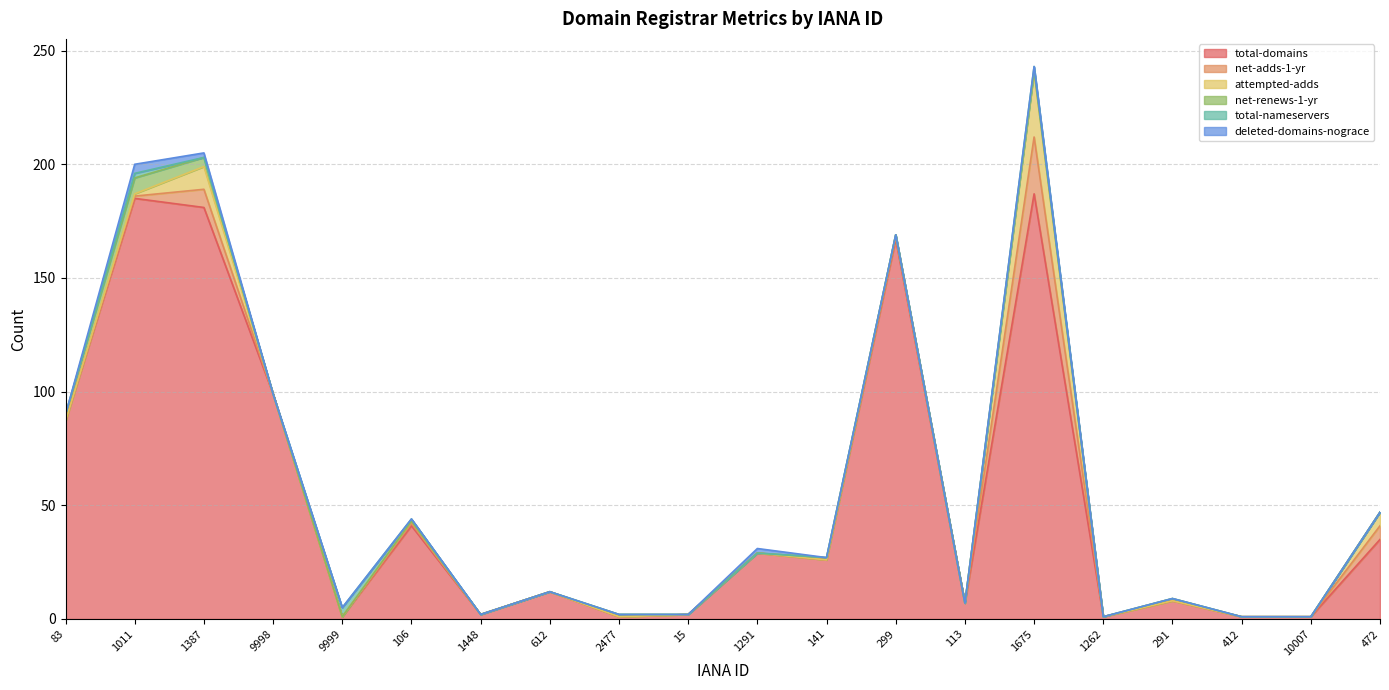

What is the sum of all net-adds-1-yr values?

42